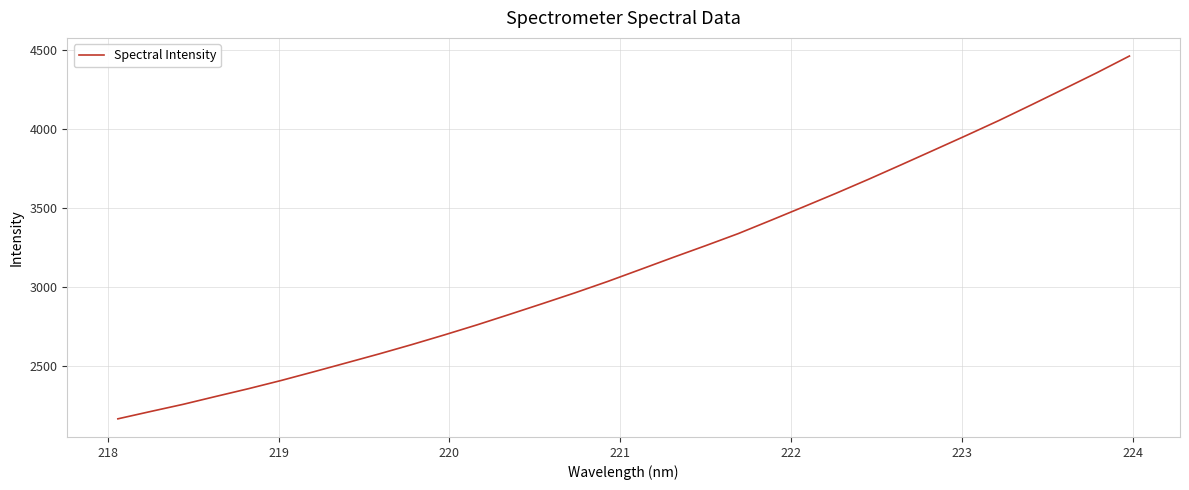

What is the maximum value shown in the chart?

4460.4